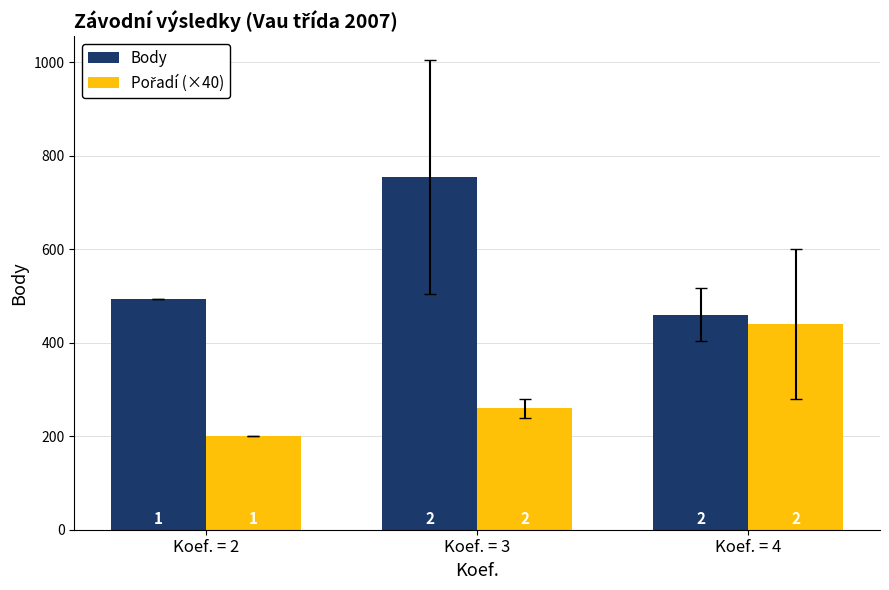

What is the value of the Body bar at the 3rd from the left?

460.0